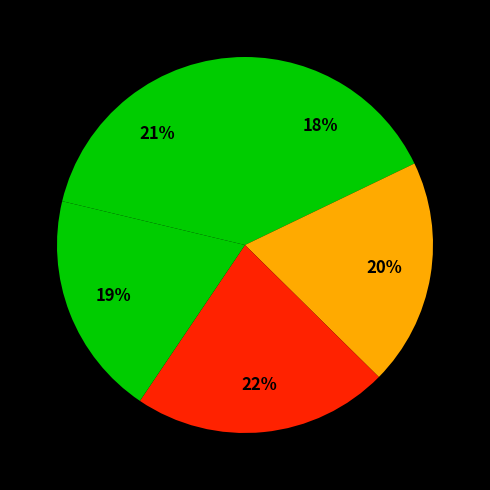

Count the number of slices in the pie.

5